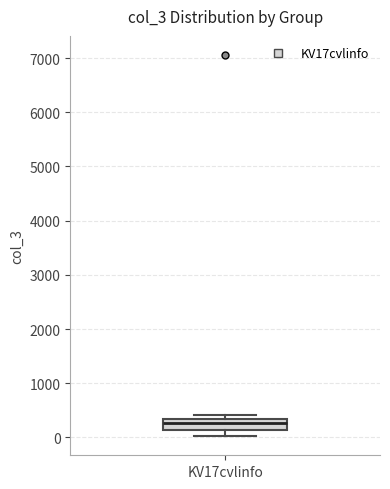

Read this box plot against the y-axis: the position of the median line, the range covered by the box, and the ends of both whiskers. The values are not printed on the chart, so give them approximately, as read against the axis.

median 300 (inside the box), box 100 to 300, whiskers 0 to 400